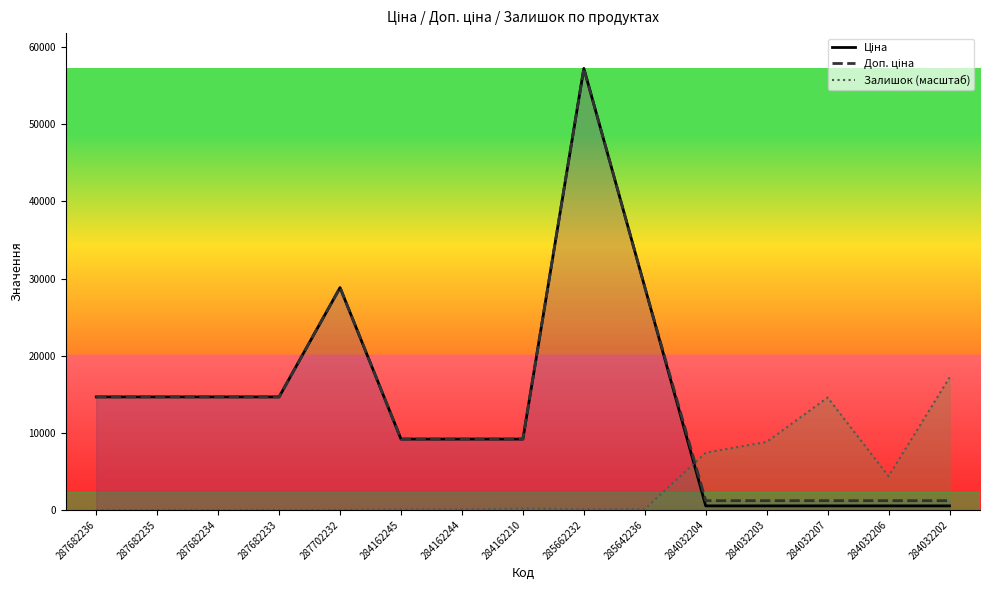

At which category does Залишок (масштаб) reach its first local valley?

284162244